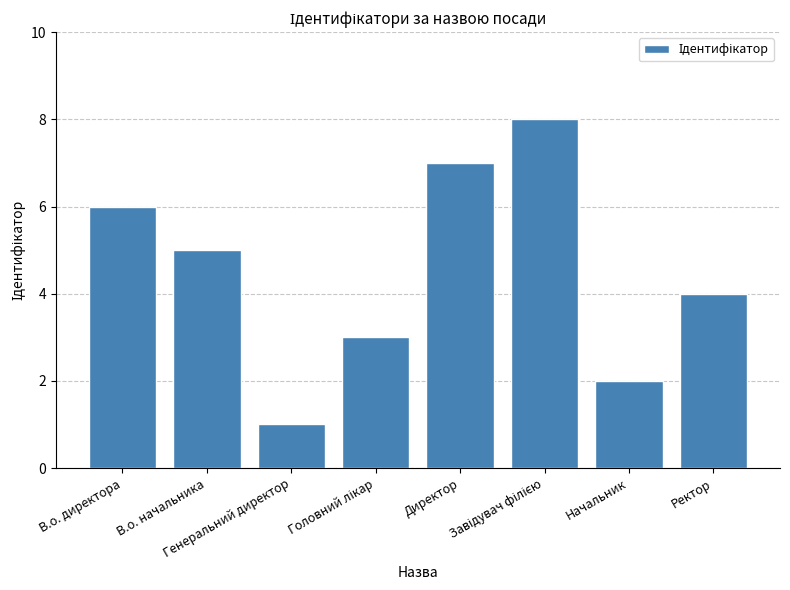

What value does the data have at Начальник?

2